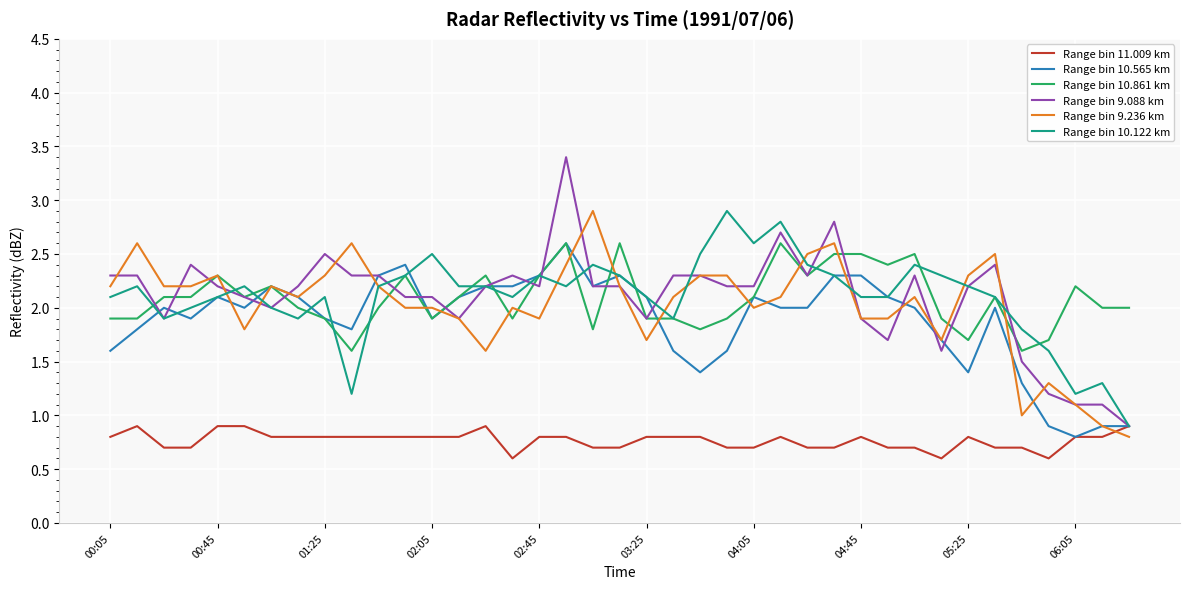

What is the maximum value shown in the chart?

3.4